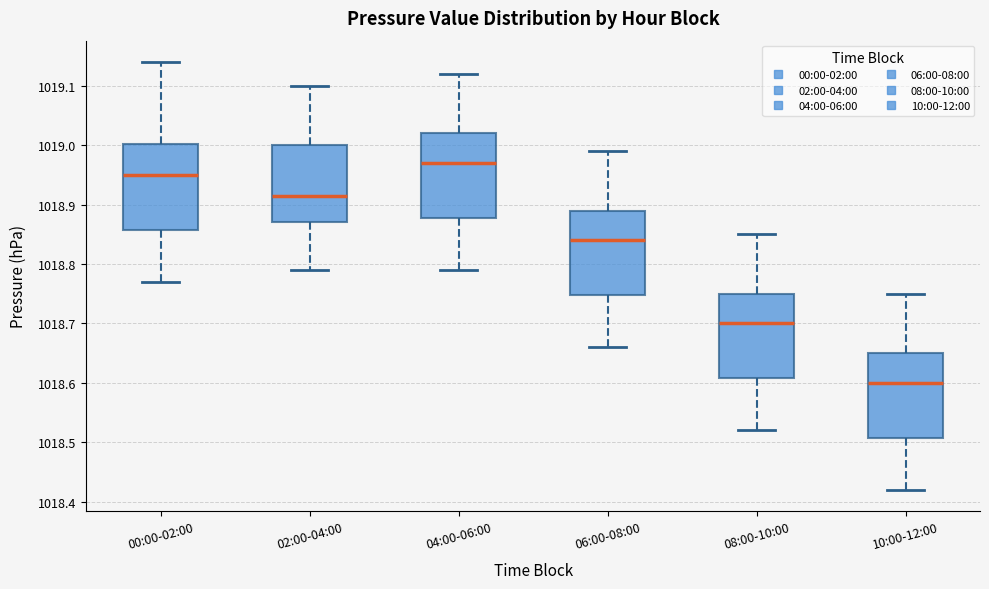

Reading left to right, read every box against the y-axis: the position of its median line, the range the box covers, and the ends of its whiskers. The values are not printed on the chart, so give them approximately, as read against the axis.

00:00-02:00: median 1018.95, box 1018.86 to 1019.00, whiskers 1018.77 to 1019.14
02:00-04:00: median 1018.92, box 1018.87 to 1019.00, whiskers 1018.79 to 1019.10
04:00-06:00: median 1018.97, box 1018.88 to 1019.02, whiskers 1018.79 to 1019.12
06:00-08:00: median 1018.84, box 1018.75 to 1018.89, whiskers 1018.66 to 1018.99
08:00-10:00: median 1018.70, box 1018.61 to 1018.75, whiskers 1018.52 to 1018.85
10:00-12:00: median 1018.60, box 1018.51 to 1018.65, whiskers 1018.42 to 1018.75